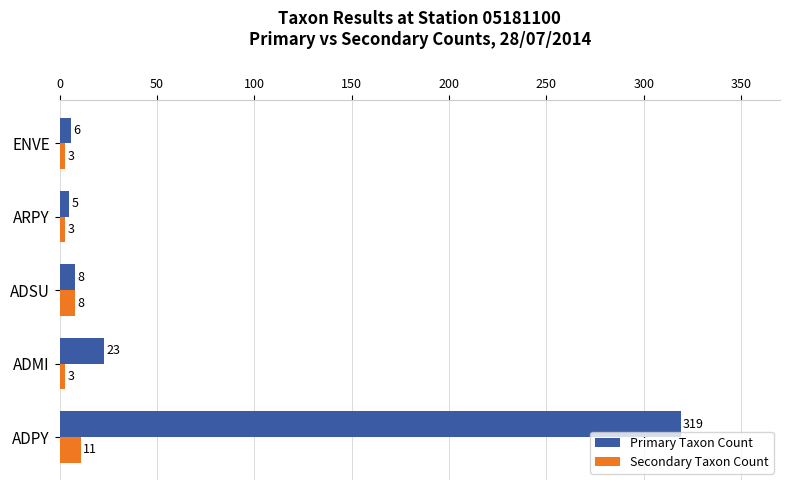

At which label does Primary Taxon Count reach its minimum?

ARPY